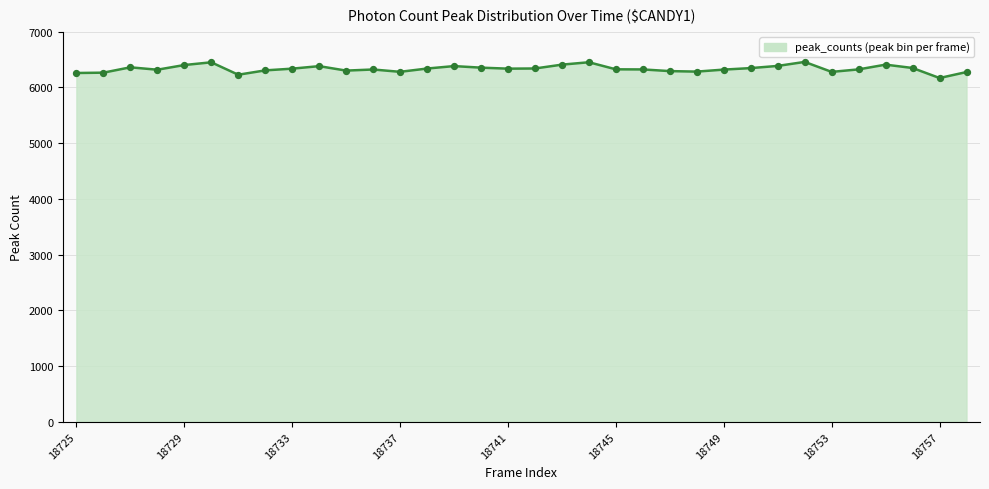

What is the smallest value displayed?

6170